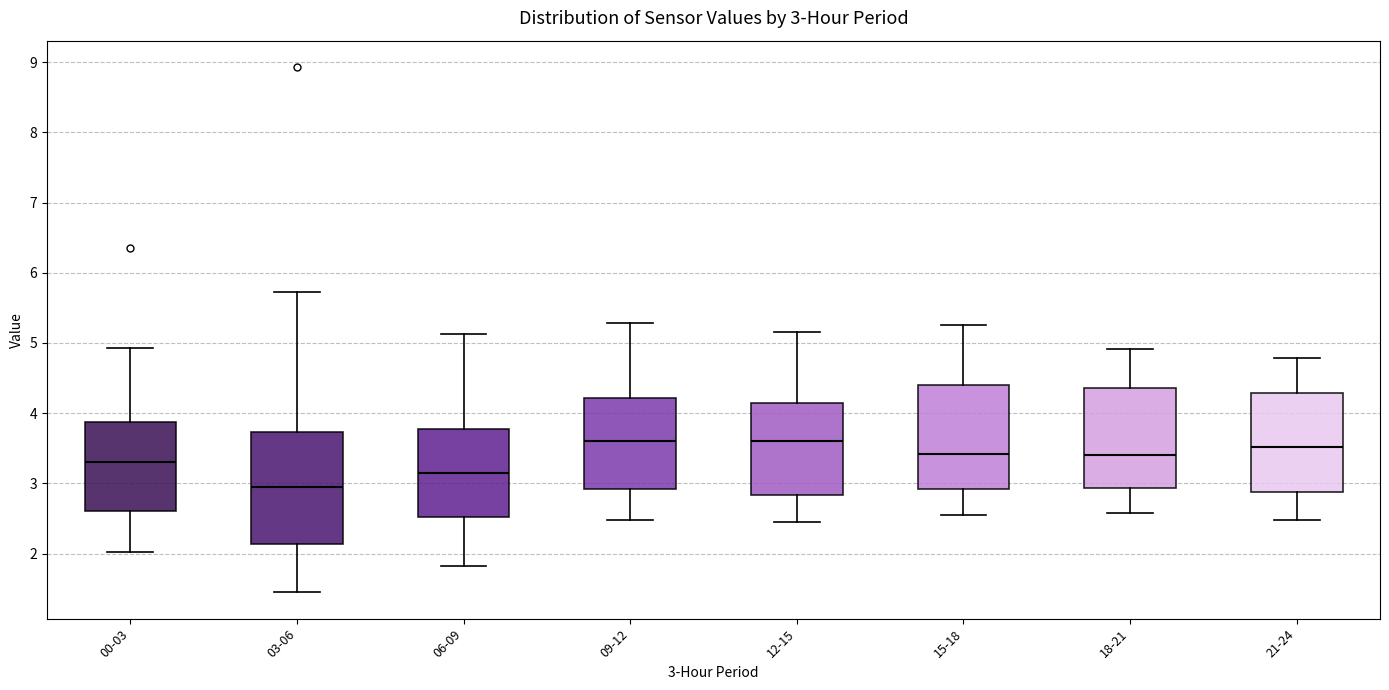

Comparing the boxes themselves (not the whiskers), which one is the tallest?

03-06